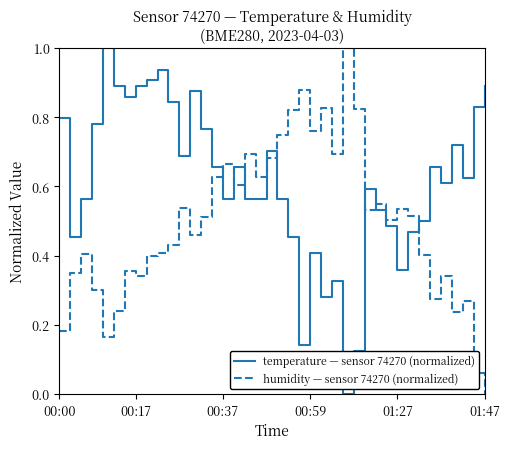

What is the maximum value for temperature — sensor 74270 (normalized)?

1.0